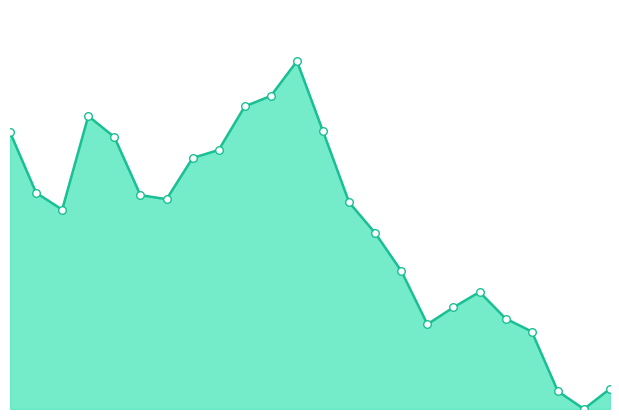

How many lines are shown in the chart?

1